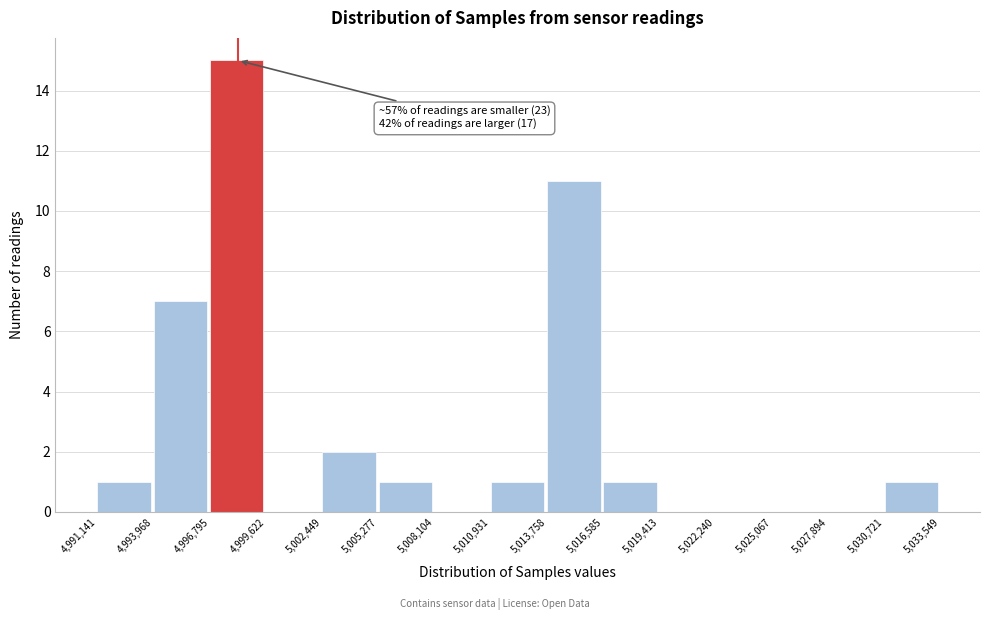

Over which range of the x-axis is the bar tallest?

4,996,795 to 4,999,622